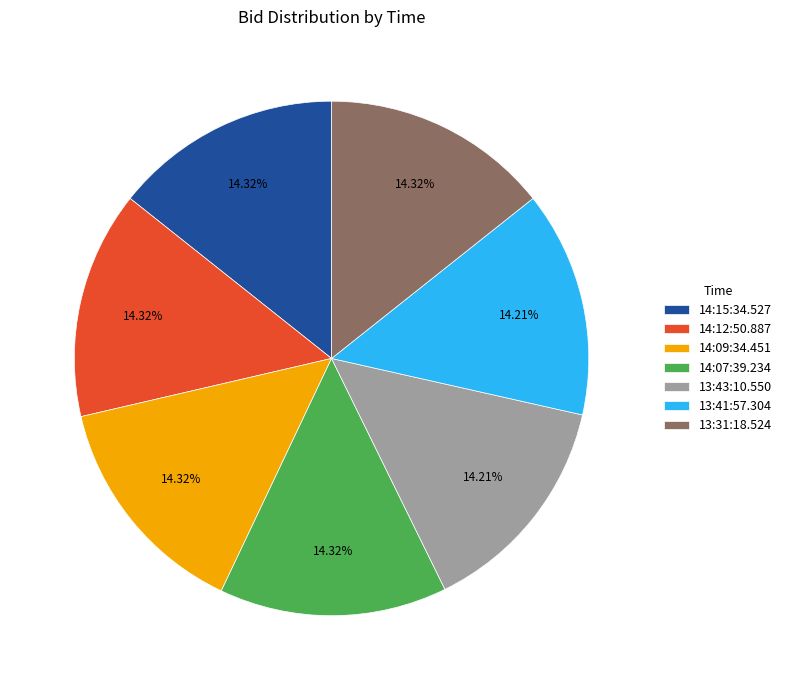

Approximately how many times larger is the value at 14:12:50.887 compared to 14:07:39.234?

1.0